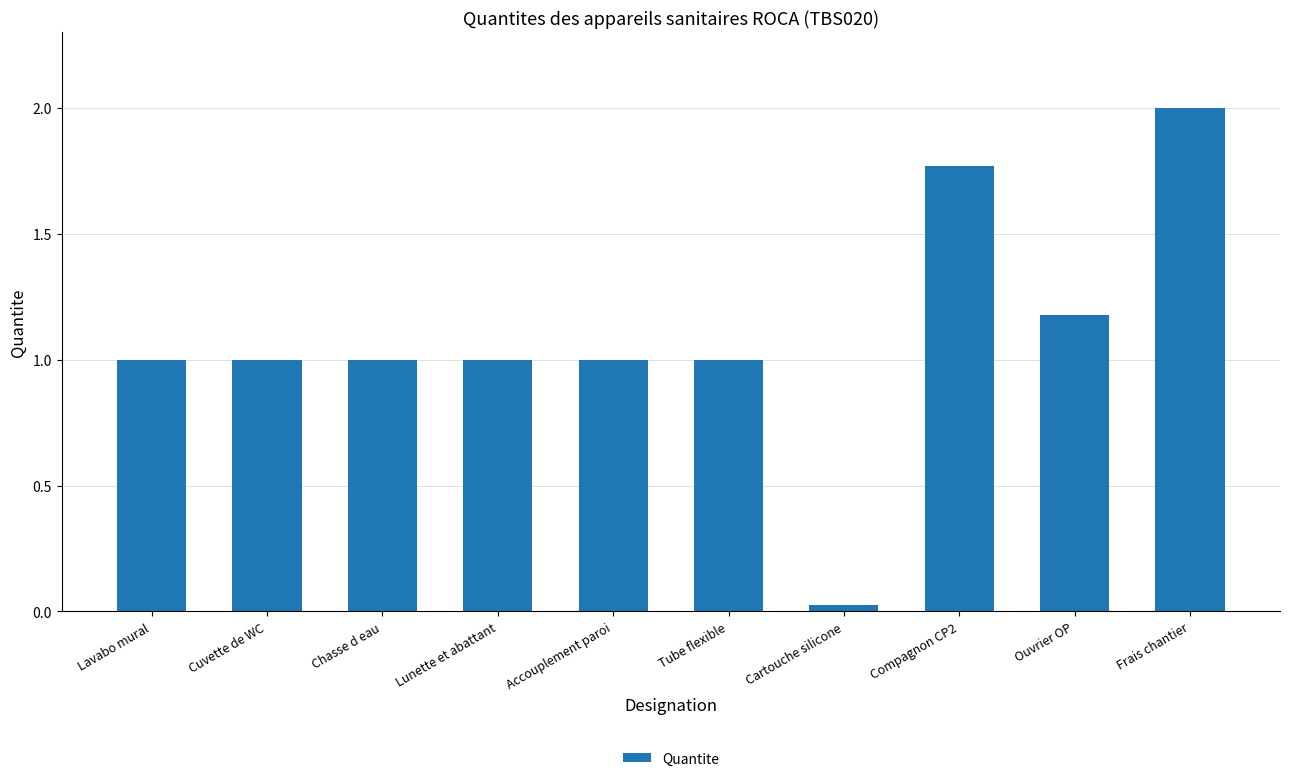

What is the greatest value displayed?

2.0